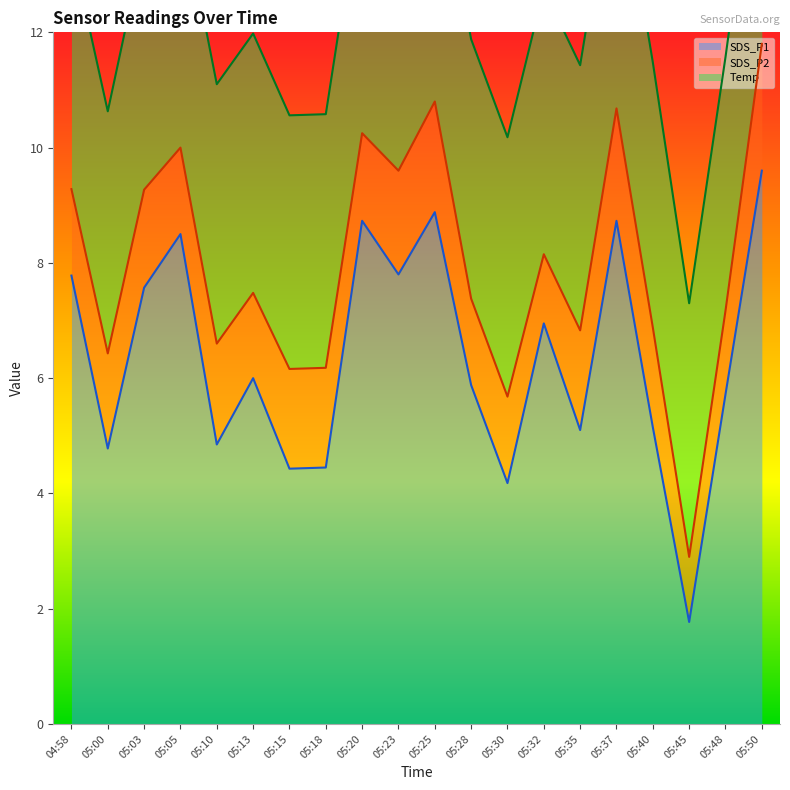

Which series ends up on top after the final intersection of Temp and SDS_P1?

SDS_P1